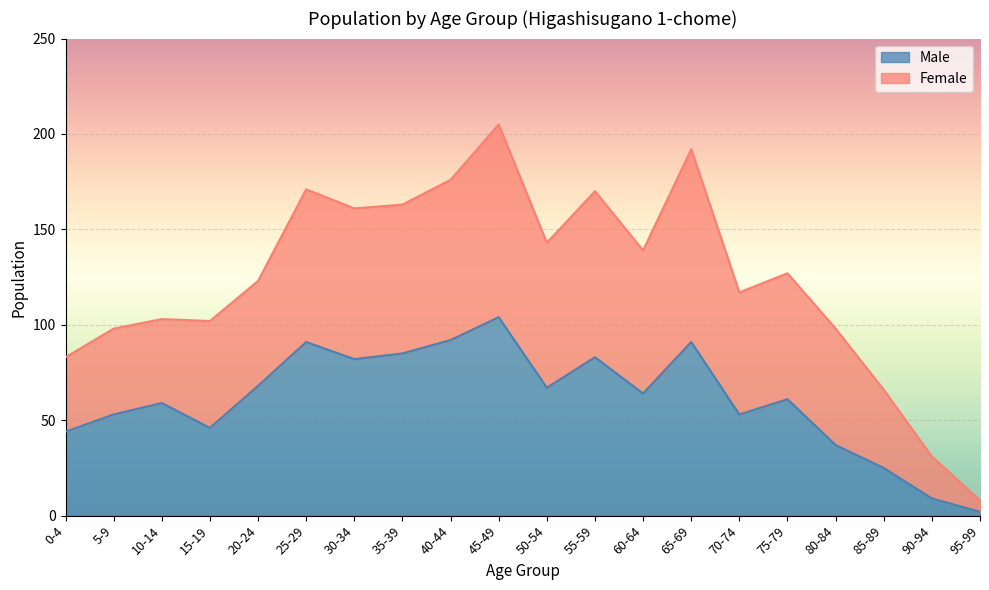

Where does the data first go above 64?

20-24